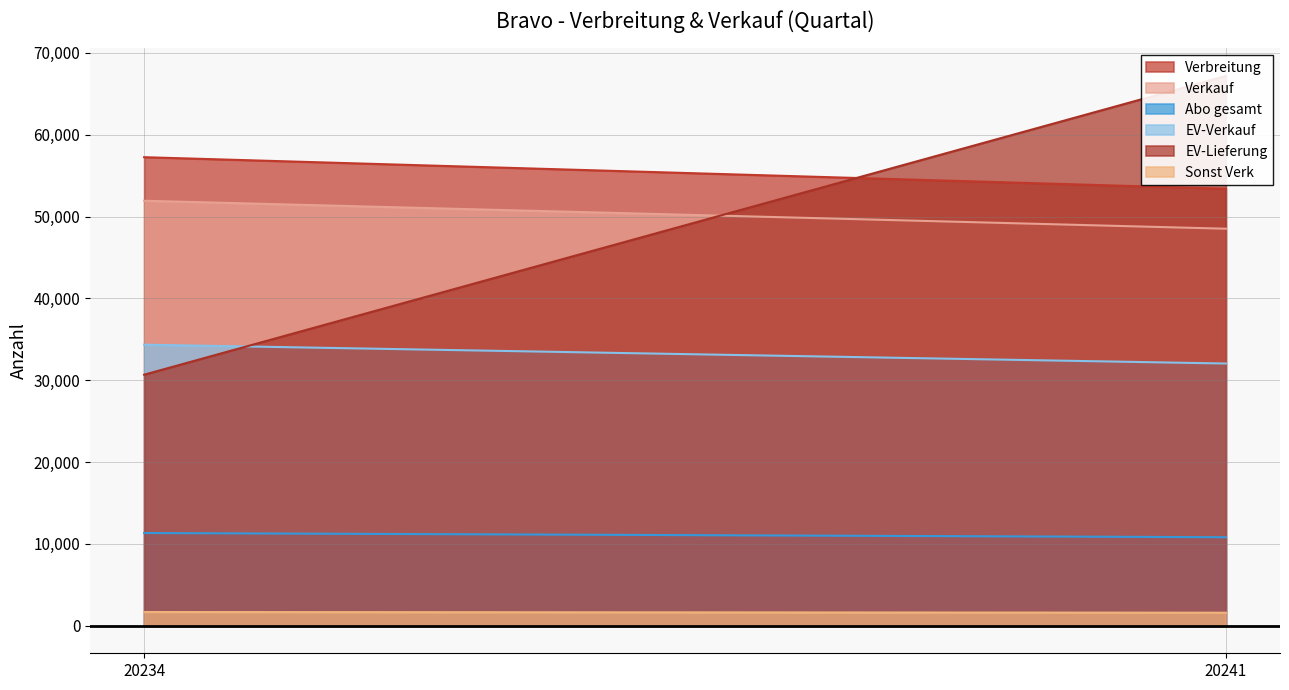

What is the value of the Sonst Verk point at the 1st from the left?

1683